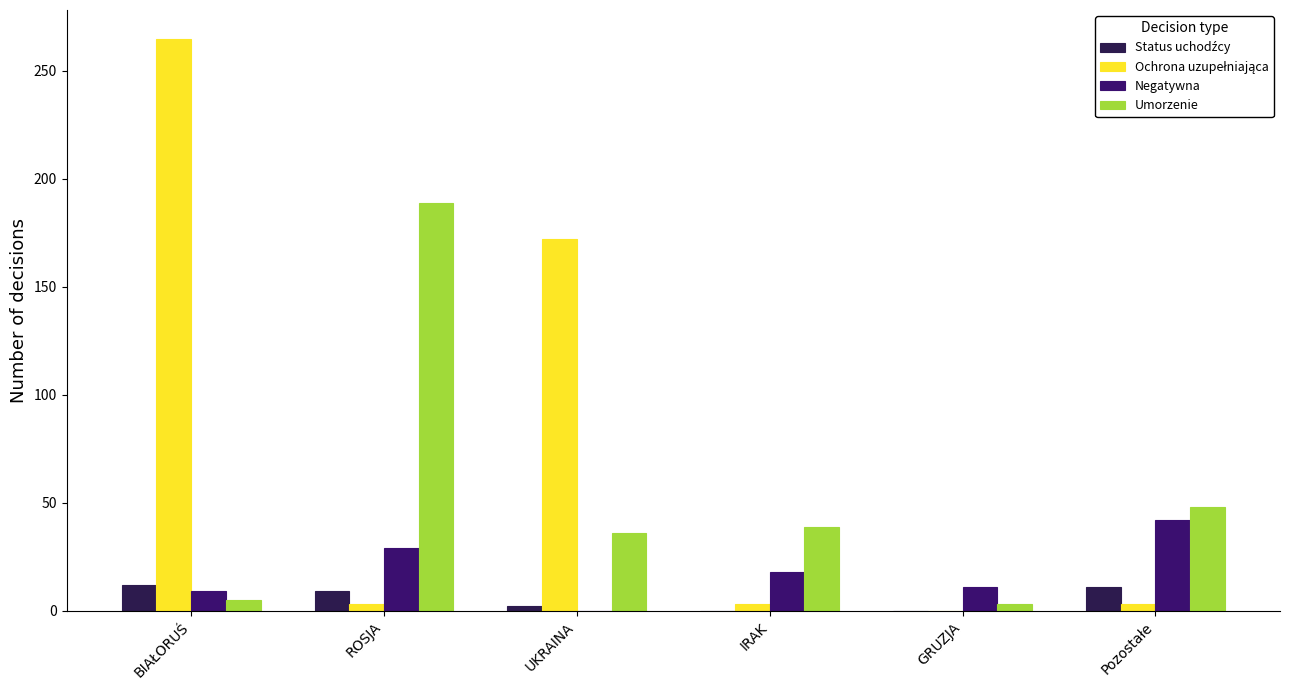

How many series are shown in this chart?

4